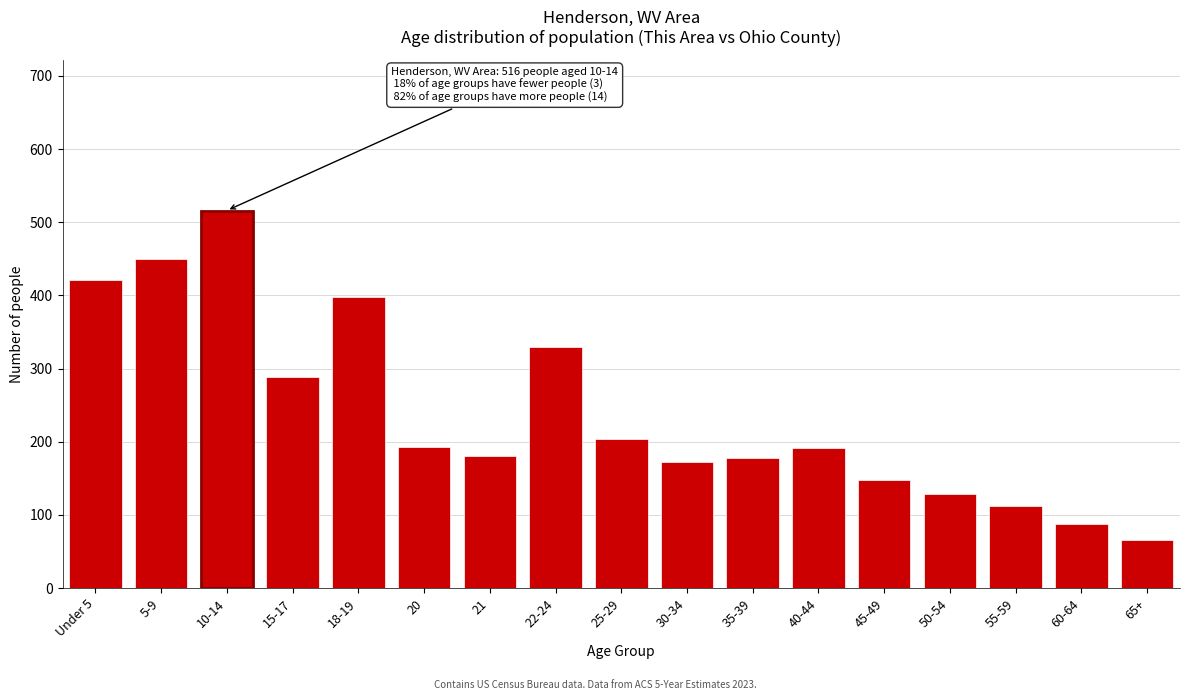

What is the value of the 1st bar from the left?

421